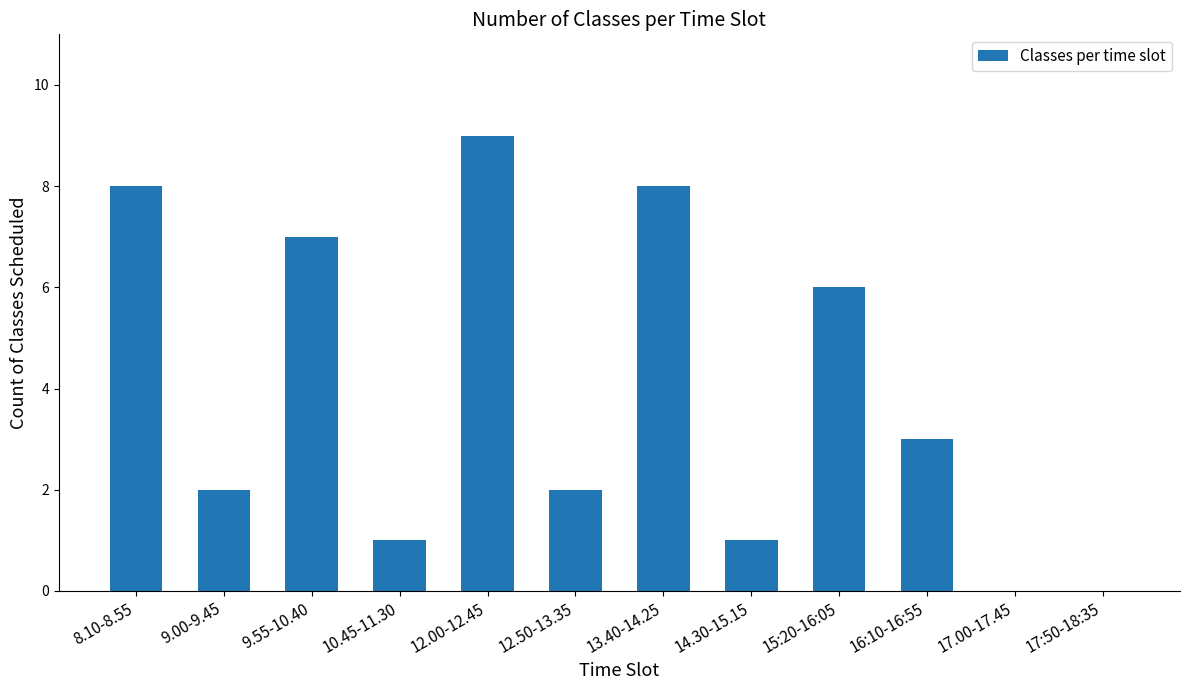

Are the bars horizontal?

No